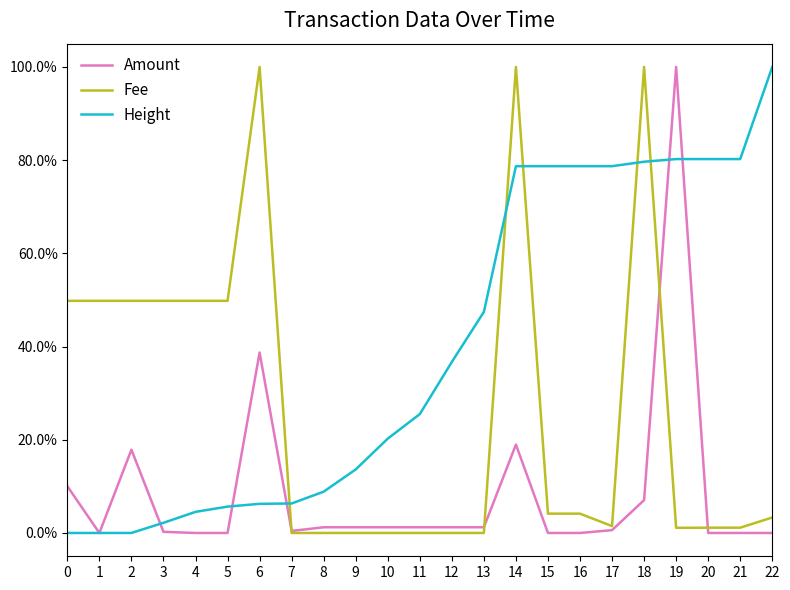

What are all the series names shown in the legend?

Amount, Fee, Height